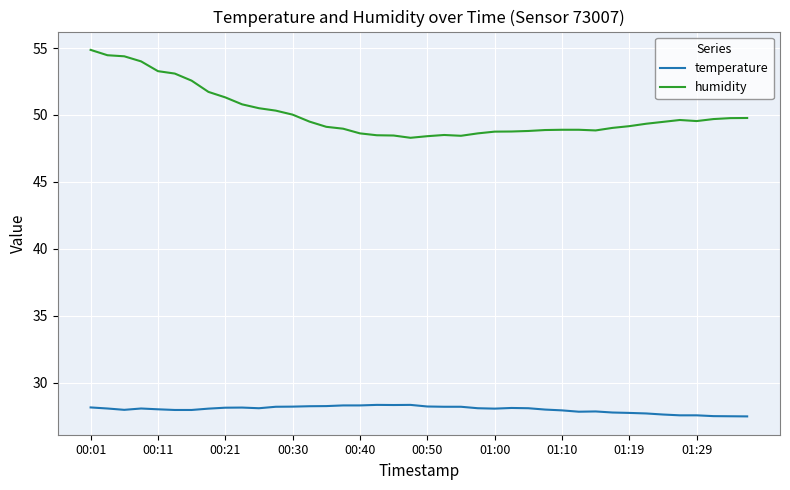

Which series has the largest range (max minus min)?

humidity